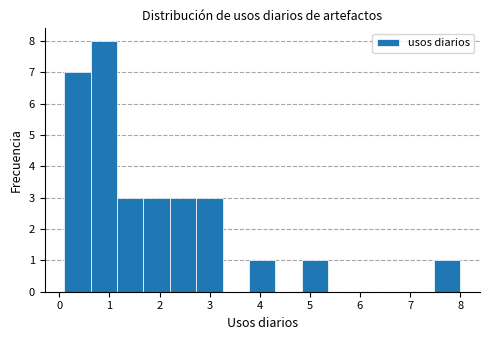

Reading left to right, transcribe this chart: for each bar, give the range it covers on the x-axis and its height. Neither the bar edges nor the heights are printed on the chart, so give them approximately, as read against the axes.

0.1 to 0.6: 7
0.6 to 1.2: 8
1.2 to 1.7: 3
1.7 to 2.2: 3
2.2 to 2.7: 3
2.7 to 3.3: 3
3.3 to 3.8: 0
3.8 to 4.3: 1
4.3 to 4.8: 0
4.8 to 5.4: 1
5.4 to 5.9: 0
5.9 to 6.4: 0
6.4 to 6.9: 0
6.9 to 7.5: 0
7.5 to 8.0: 1